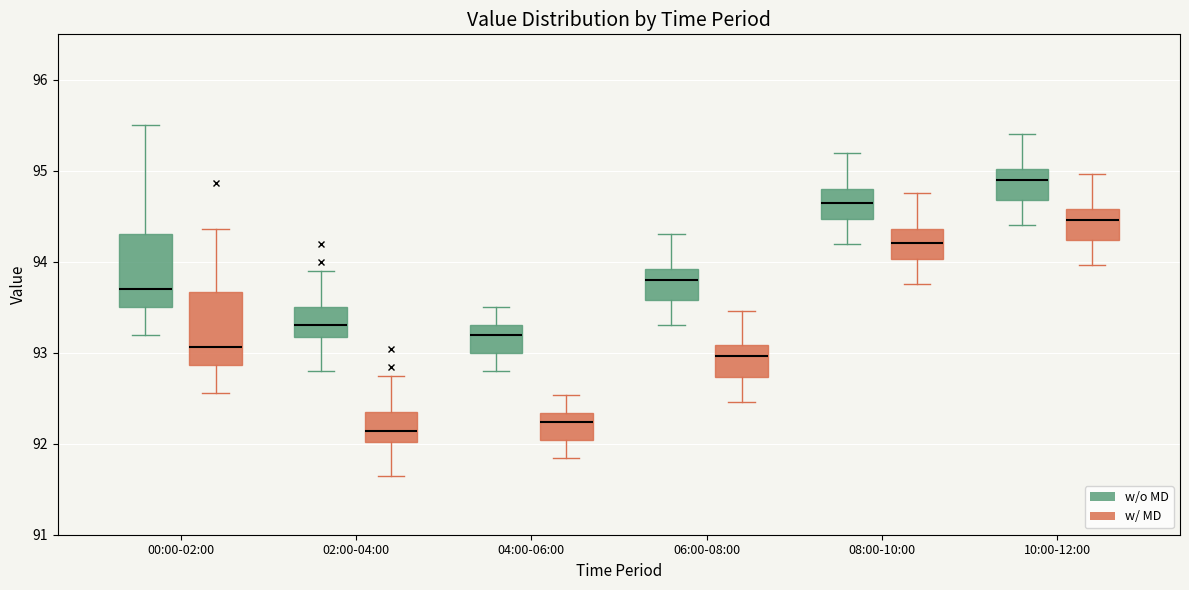

Where does the upper whisker of the box for 00:00-02:00 (w/o MD) end on the y-axis? The values are not printed on the chart, so give them approximately, as read against the axis.

95.5